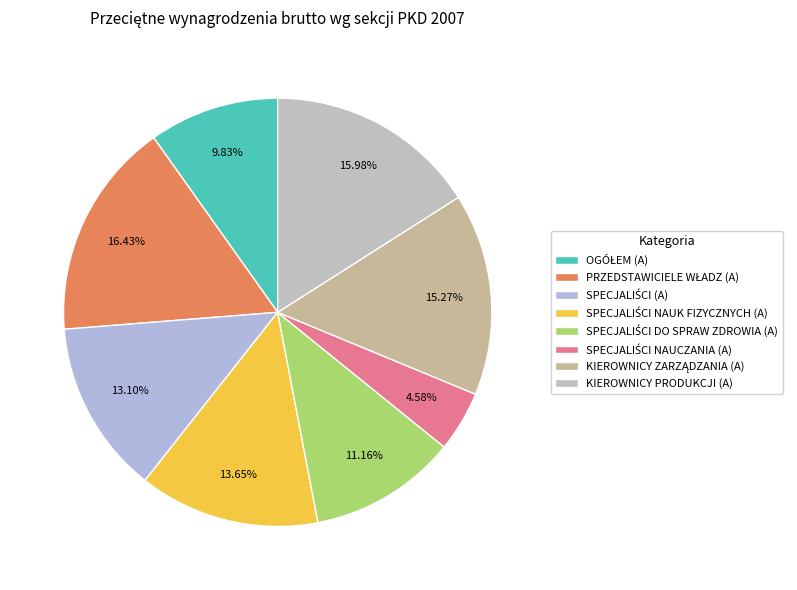

Is it true that SPECJALIŚCI DO SPRAW ZDROWIA (A) is 11% of the pie?

True